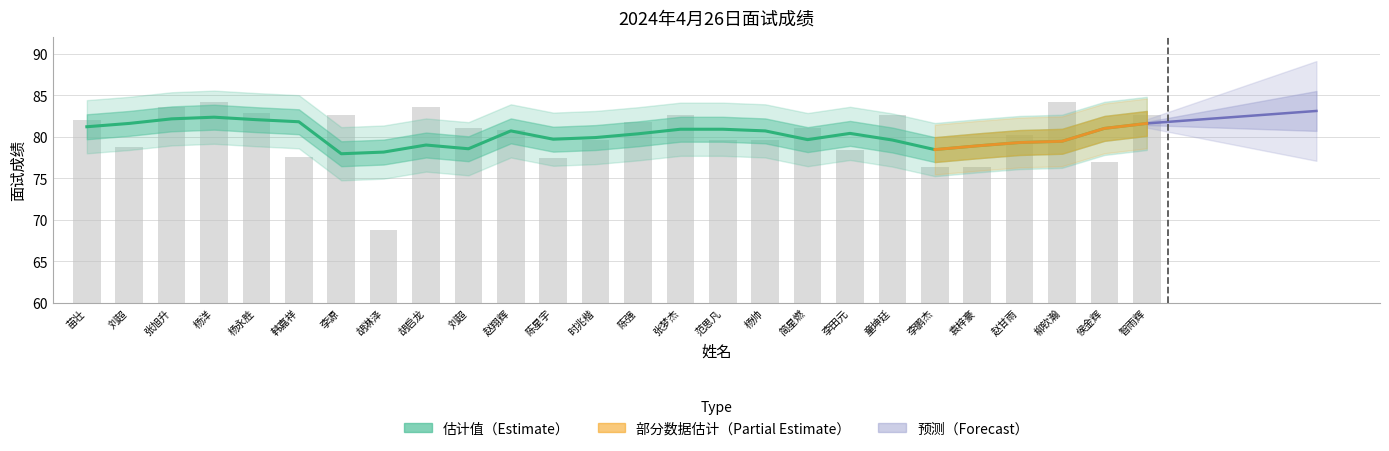

At which category does the chart reach its minimum across all series?

胡淋泽